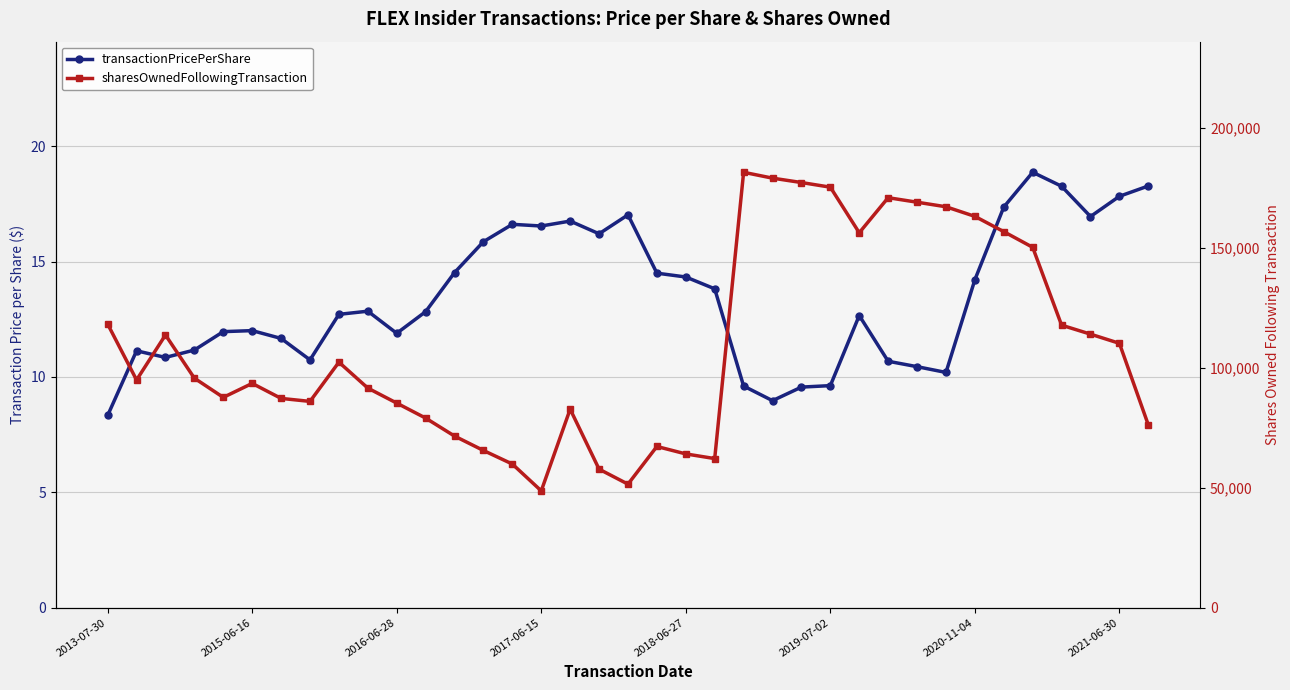

List the series in order of their peak value, lowest first.

transactionPricePerShare, sharesOwnedFollowingTransaction